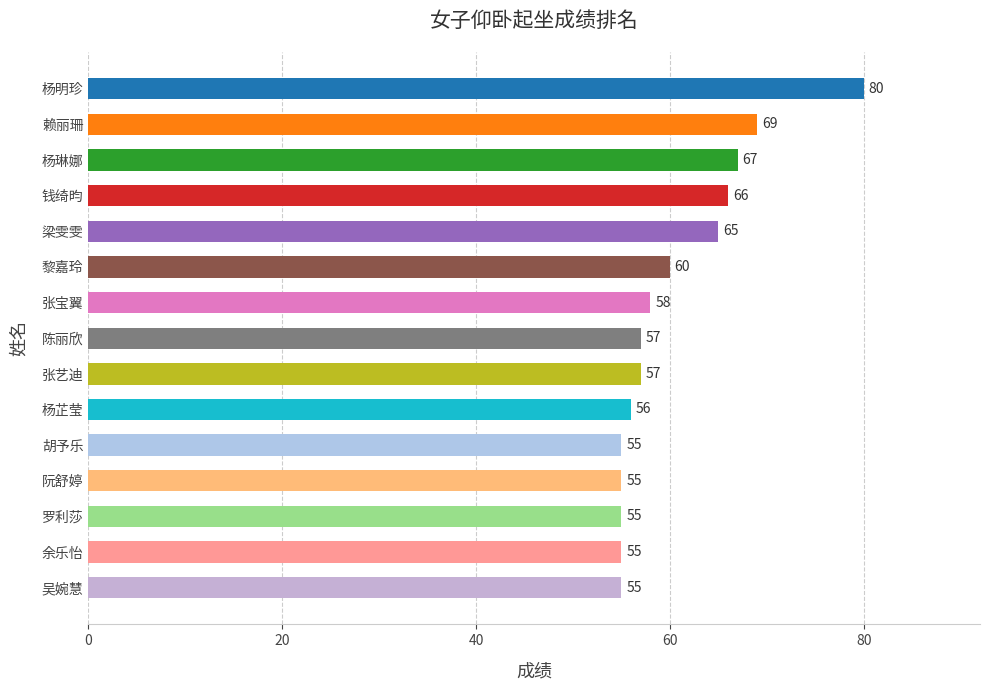

Approximately how many times larger is the value at 阮舒婷 compared to 张宝翼?

0.9